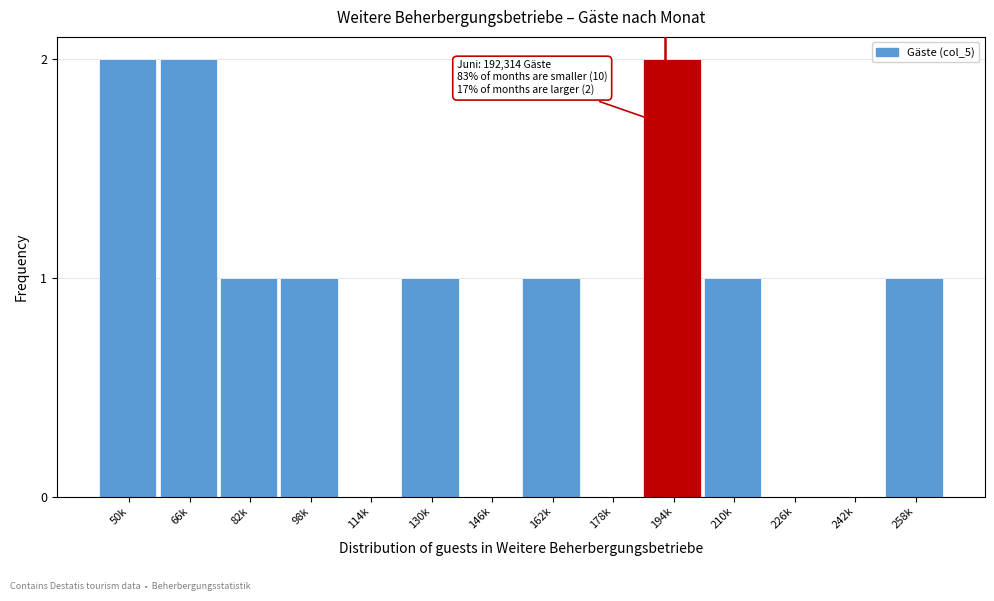

Reading left to right, list all the values displayed in this chart.

50k=2	66k=2	82k=1	98k=1	114k=0	130k=1	146k=0	162k=1	178k=0	194k=2	210k=1	226k=0	242k=0	258k=1